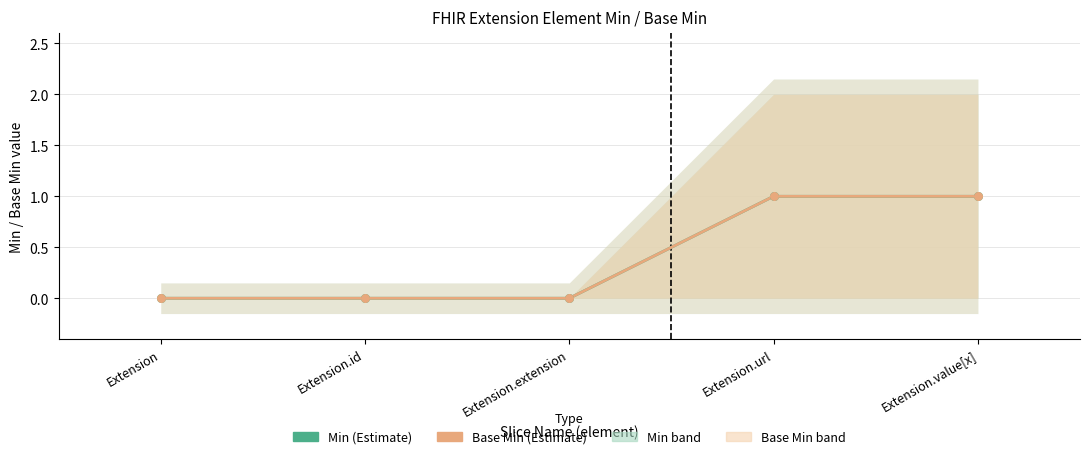

Is the value of Min at Extension.value[x] greater than the value of Base Min at Extension.value[x]?

No